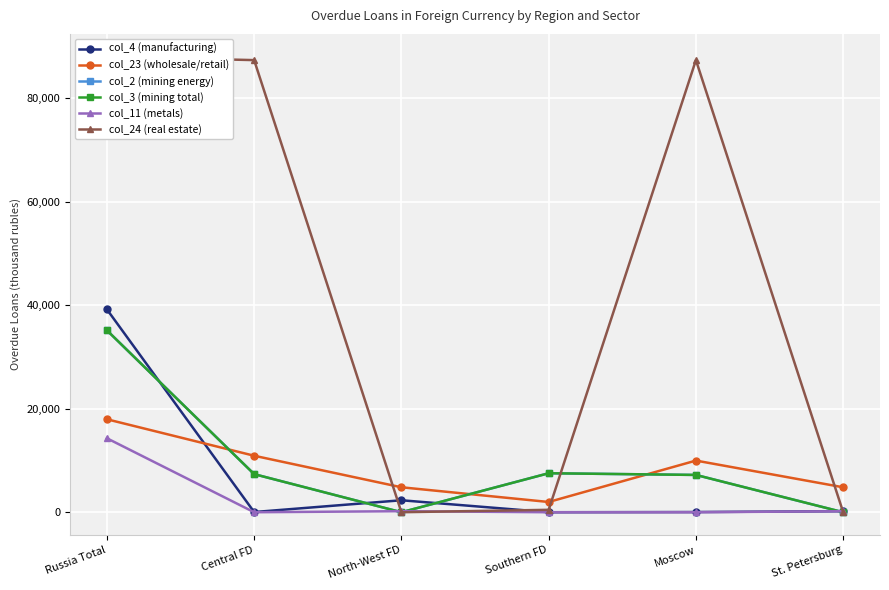

How many interior local peaks does the col_24 (real estate) series have?

1